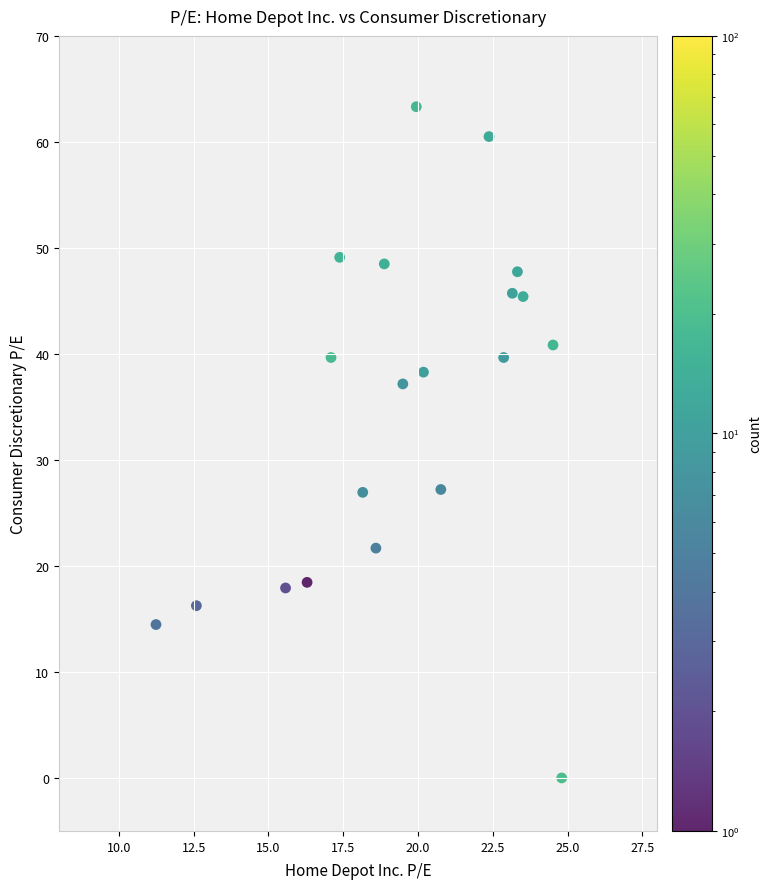

What is the range of Y values (max minus min)?

63.3